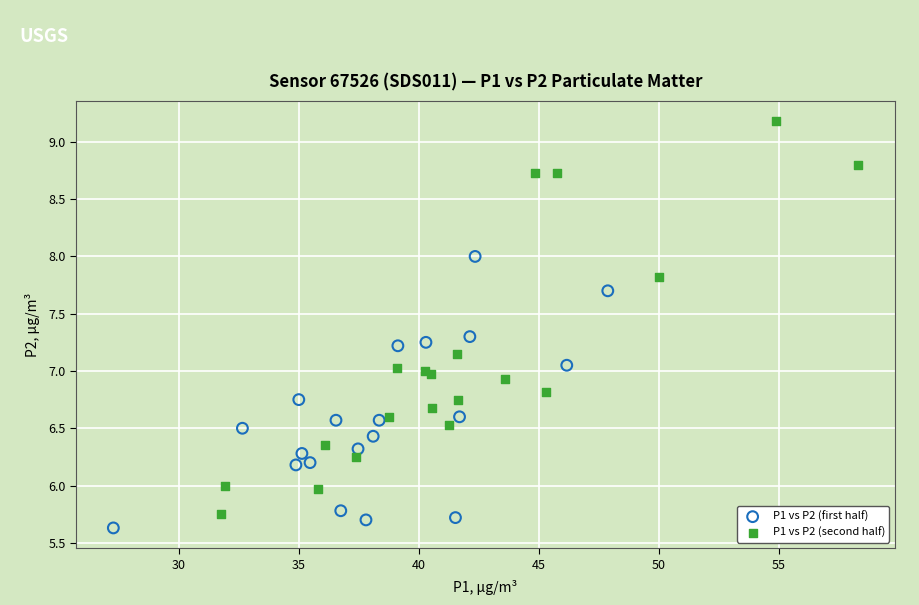

Which series has the widest spread of Y values?

P1 vs P2 (second half)